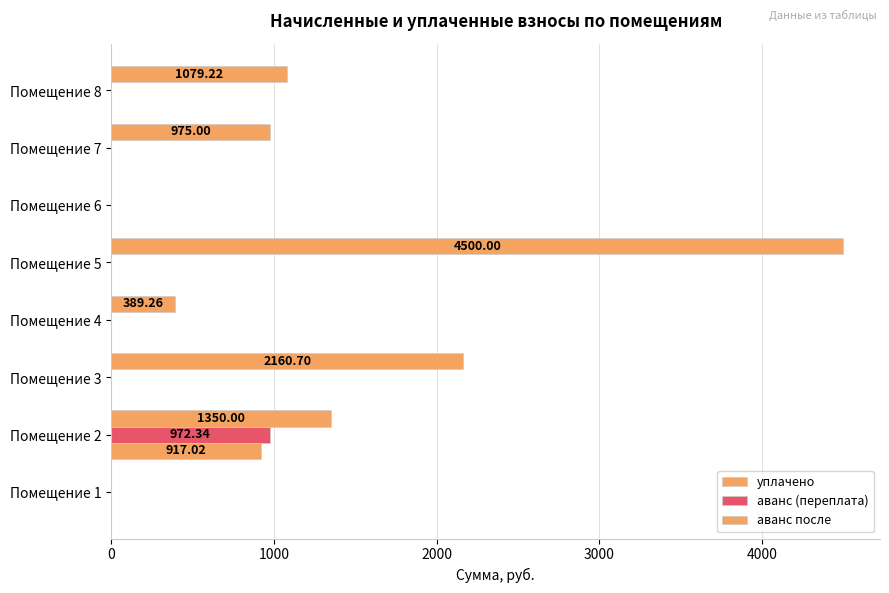

How many distinct data groups are displayed?

3